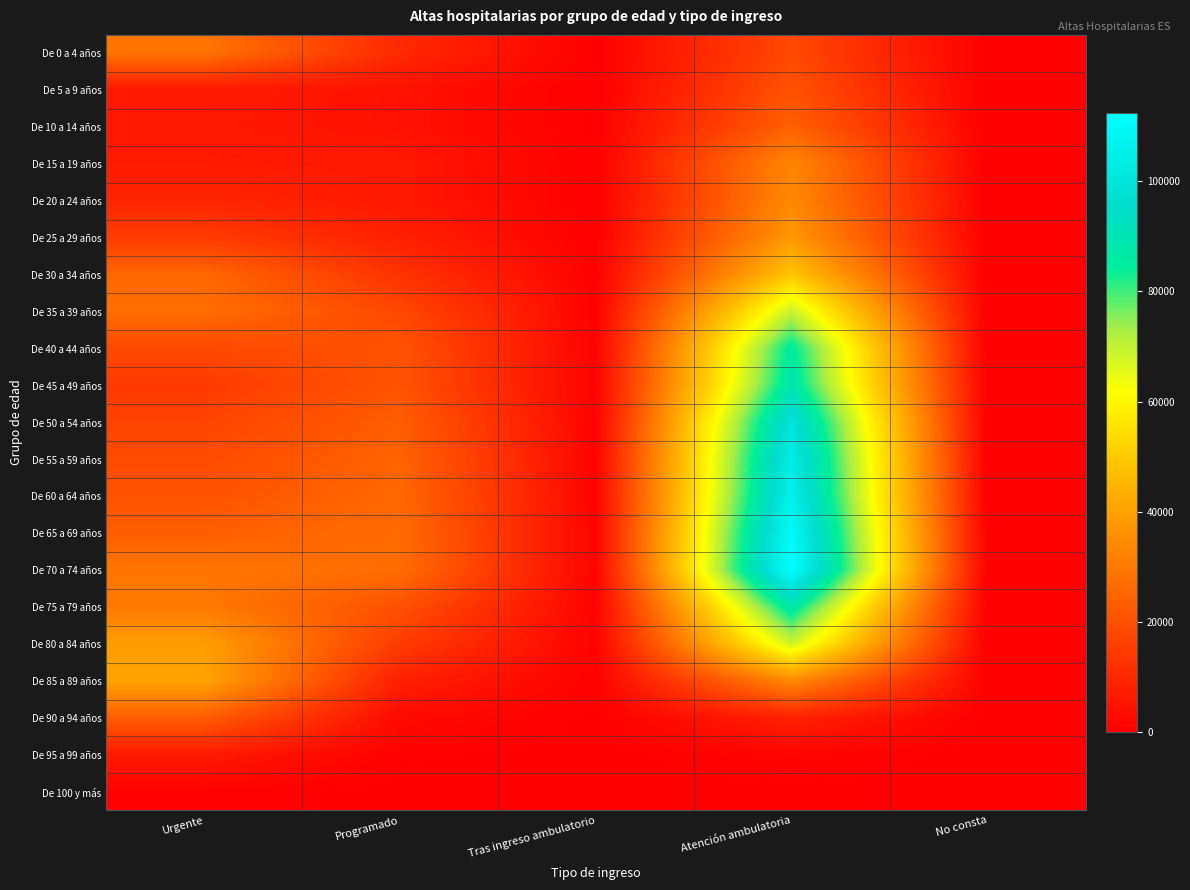

At how many categories does at least one series exceed 98518?

1